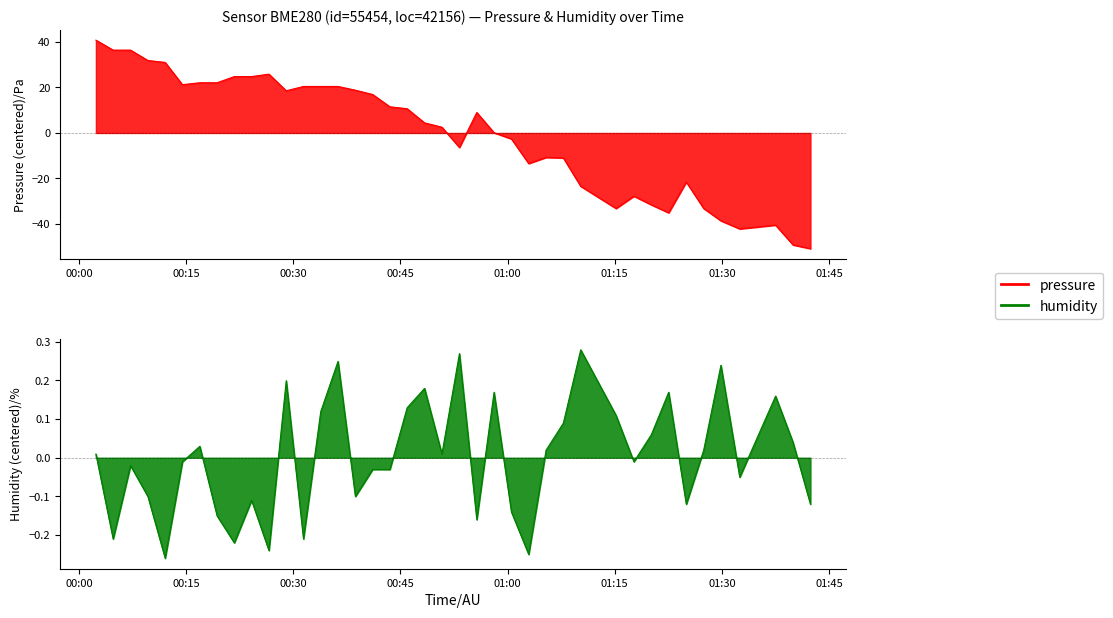

List the series in order of their overall mean, highest first.

humidity, pressure